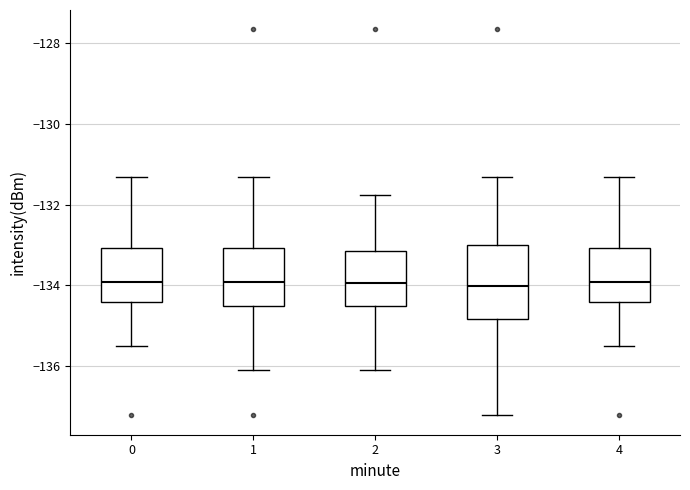

Where is the upper edge of the box at x = 0 on the y-axis? The values are not printed on the chart, so give them approximately, as read against the axis.

-133.0